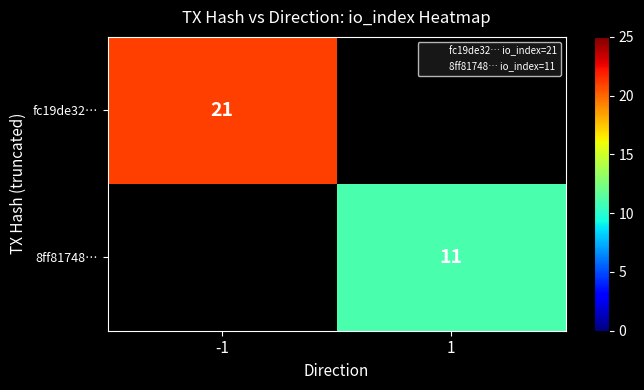

How many series are shown in this chart?

2